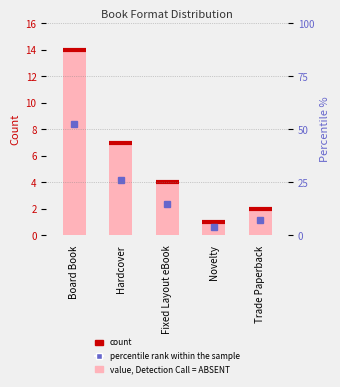

What is the sum of the values at Hardcover and Novelty?

8